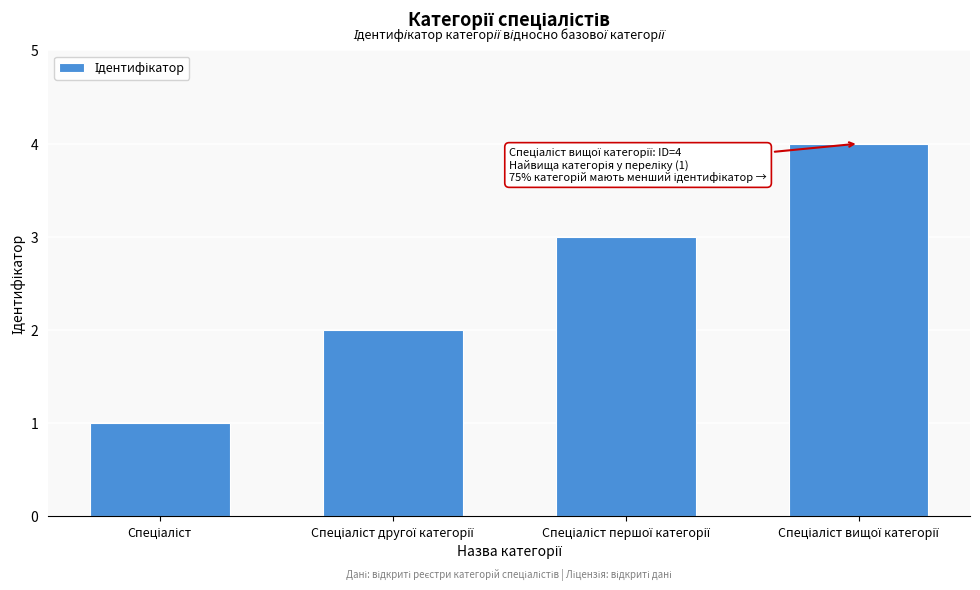

What is the difference between the second highest and minimum values?

2